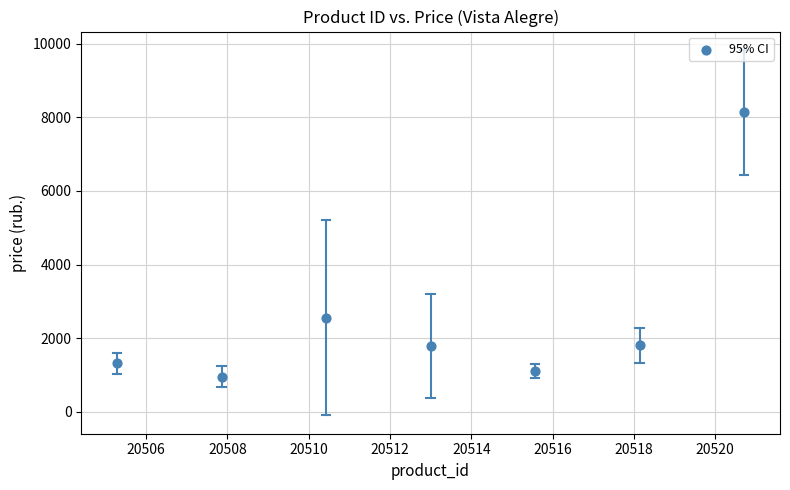

What is the range of Y values (max minus min)?

7196.5